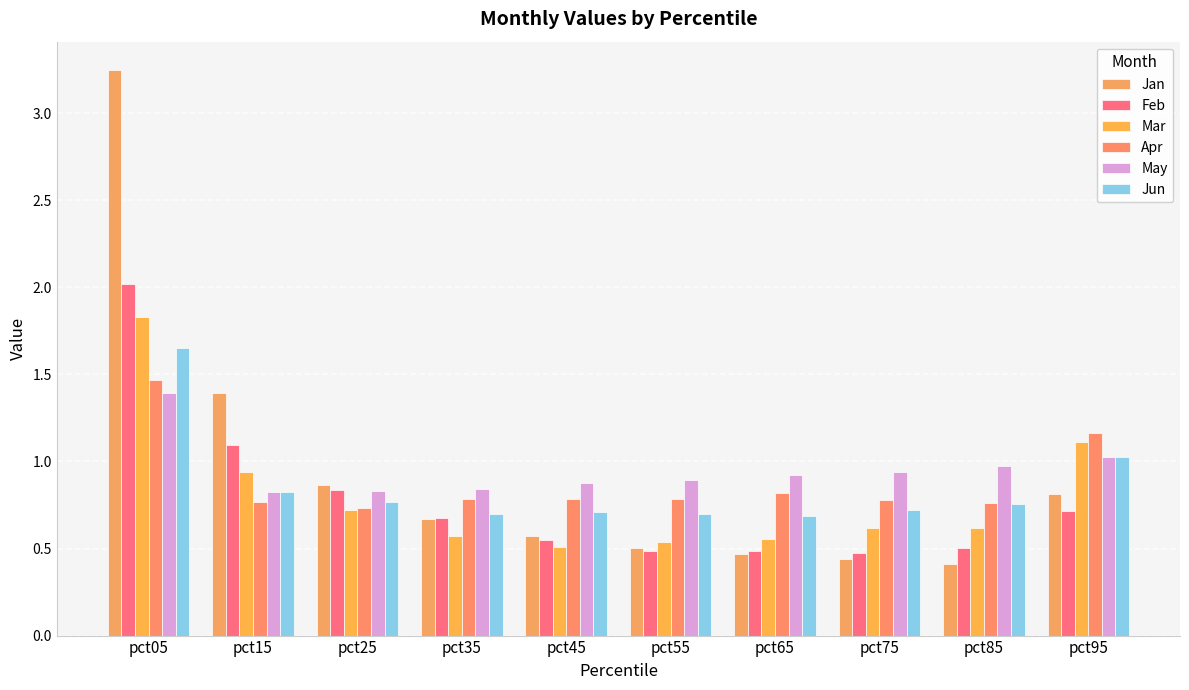

At how many categories does at least one series exceed 0?

10